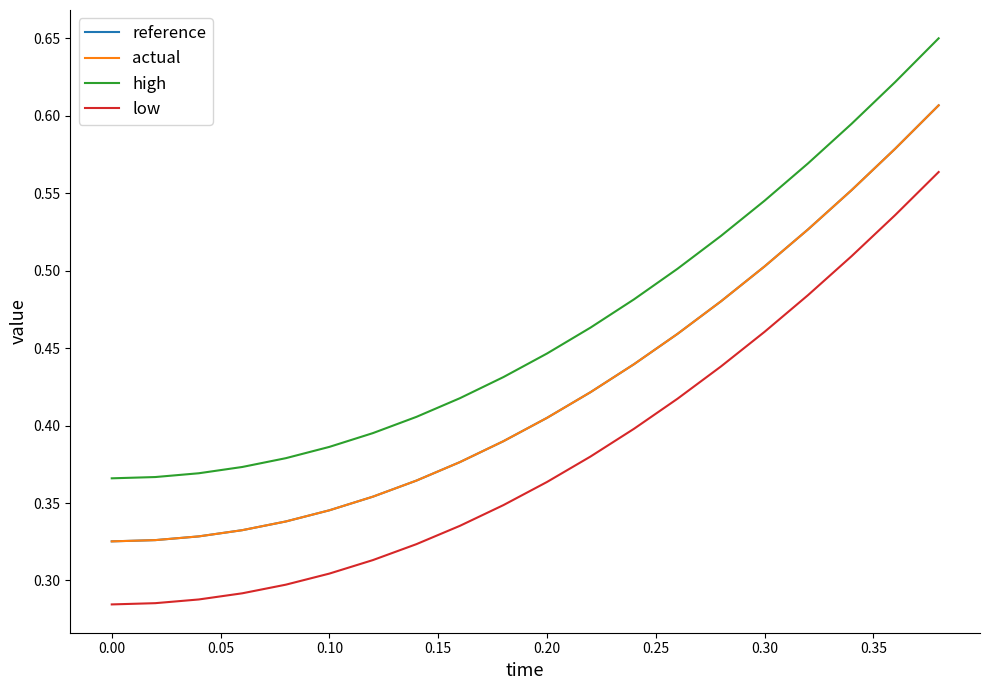

True or false: actual and high cross at least once.

False